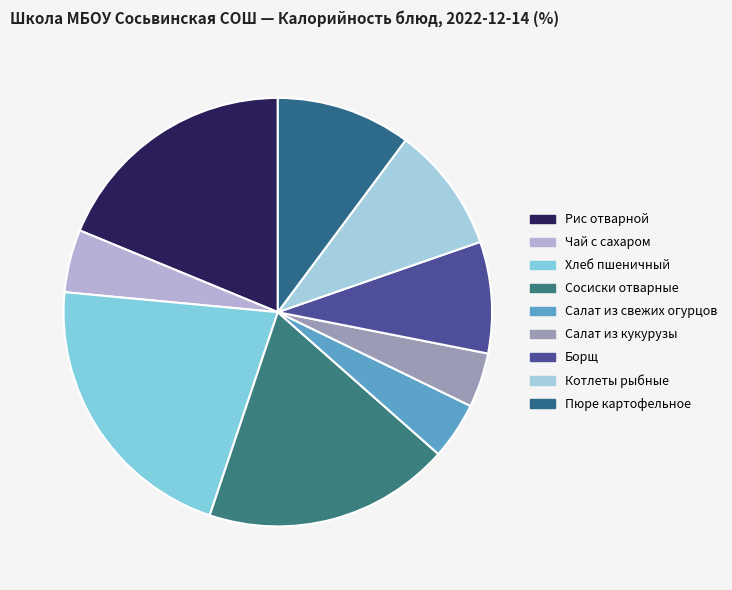

Is there a majority slice in this chart?

No